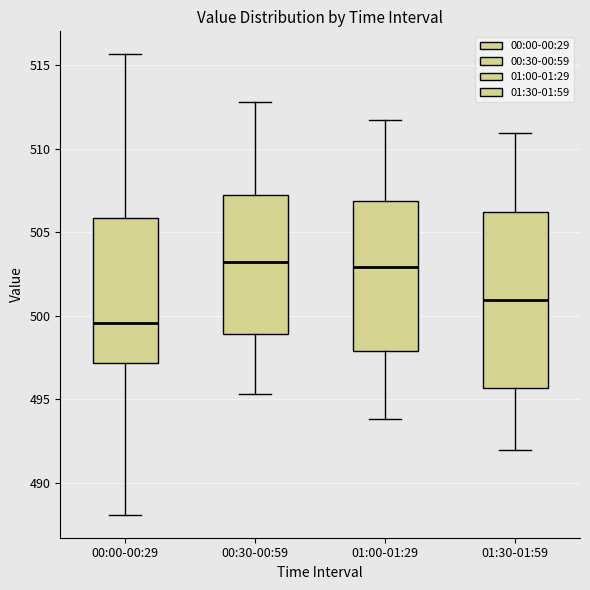

Which box is the tallest, from its lower edge to its upper edge?

01:30-01:59